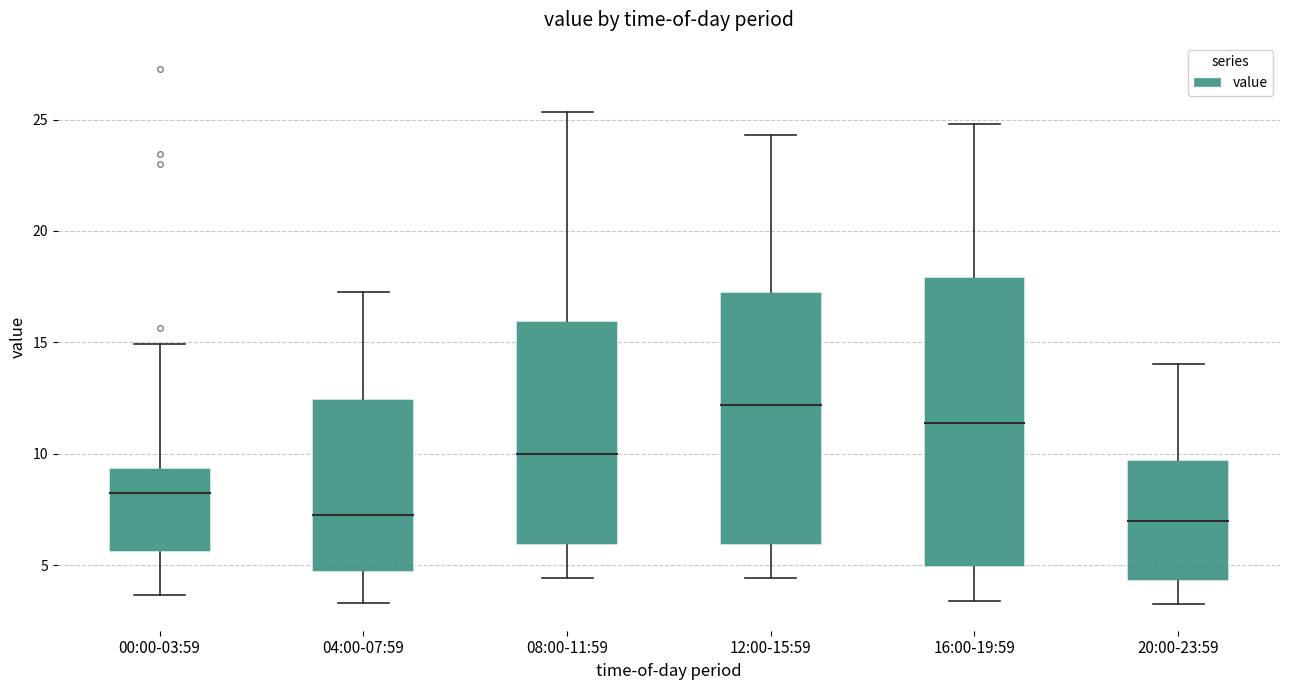

Which box has the highest median line?

12:00-15:59